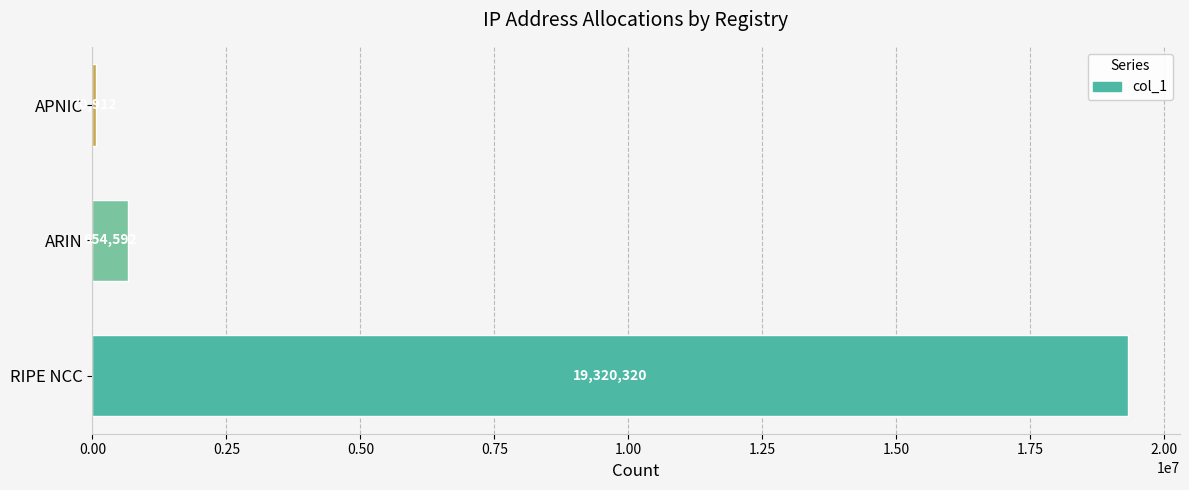

Are the bars horizontal?

Yes